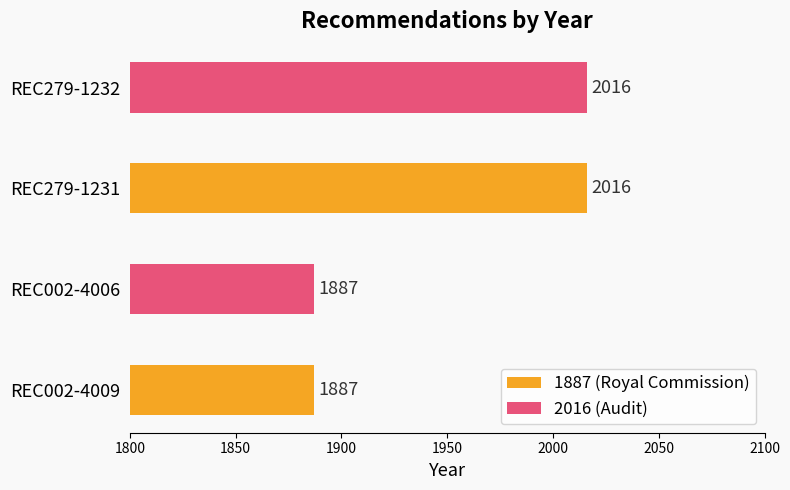

Approximately how many times larger is the value at REC279-1232 compared to REC279-1231?

1.0